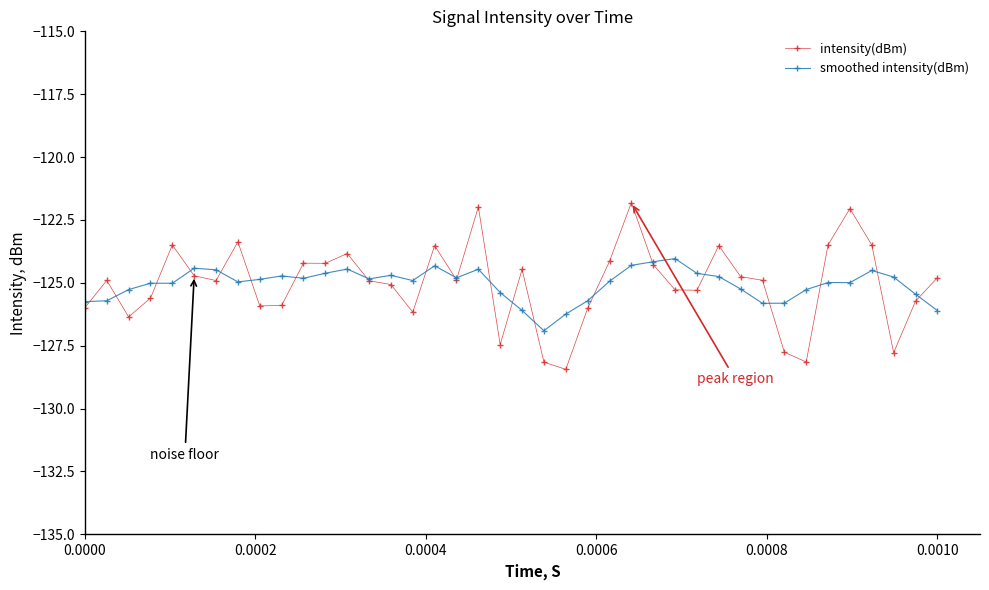

List the series in order of their peak value, lowest first.

smoothed intensity(dBm), intensity(dBm)